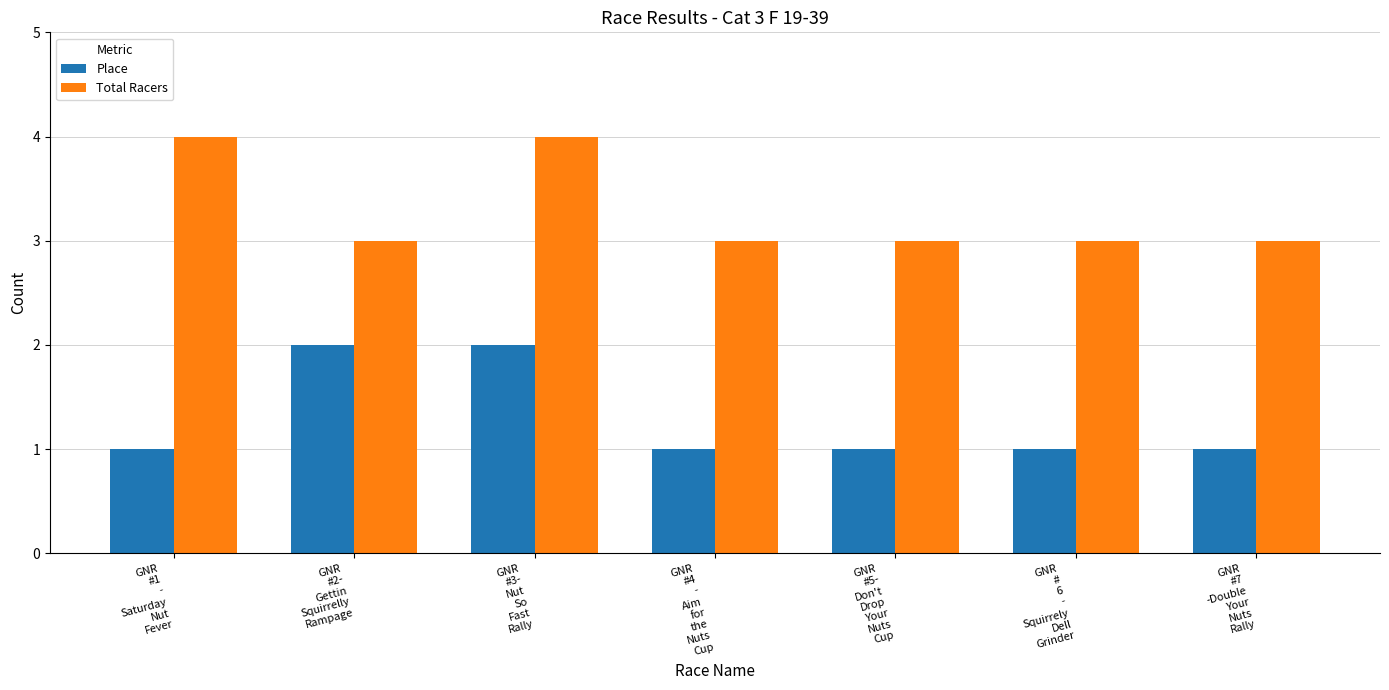

What is the approximate value of Total Racers at GNR
#2-
Gettin
Squirrelly
Rampage?

3